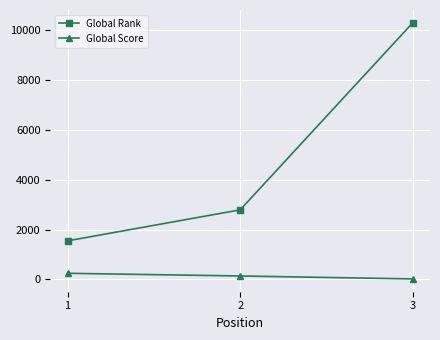

At which category does the chart reach its minimum across all series?

3